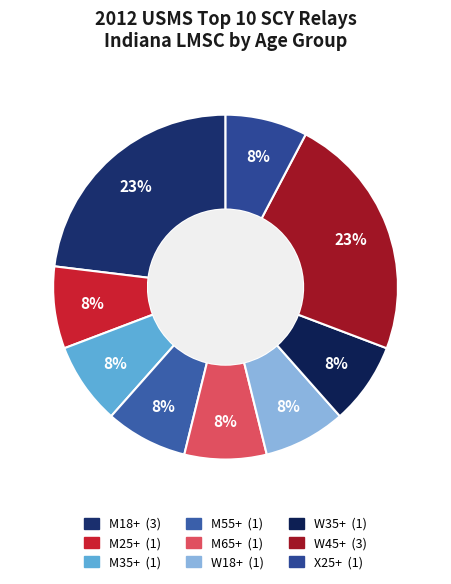

How many slices are in this pie chart?

9